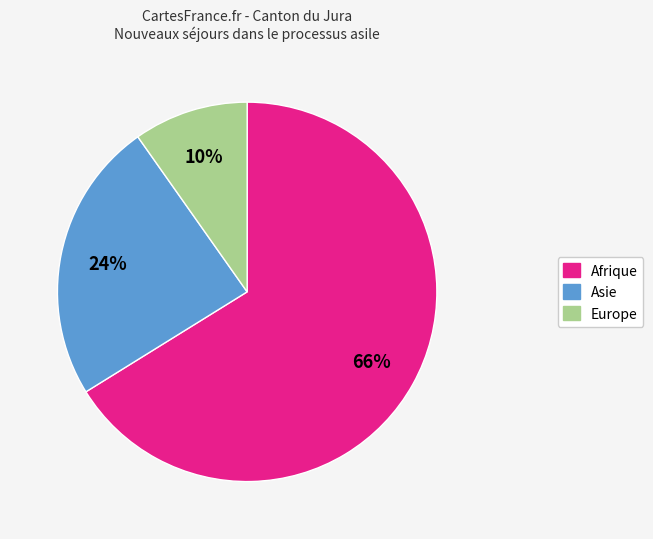

Does any single category account for the majority?

Yes